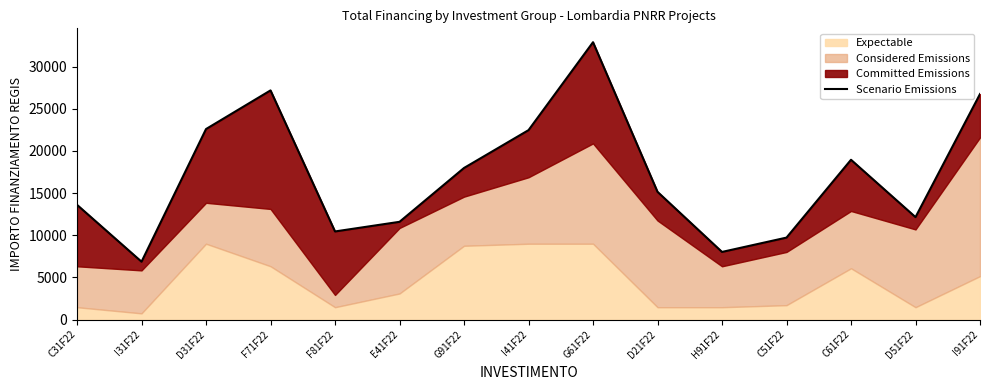

How many lines are shown in the chart?

1